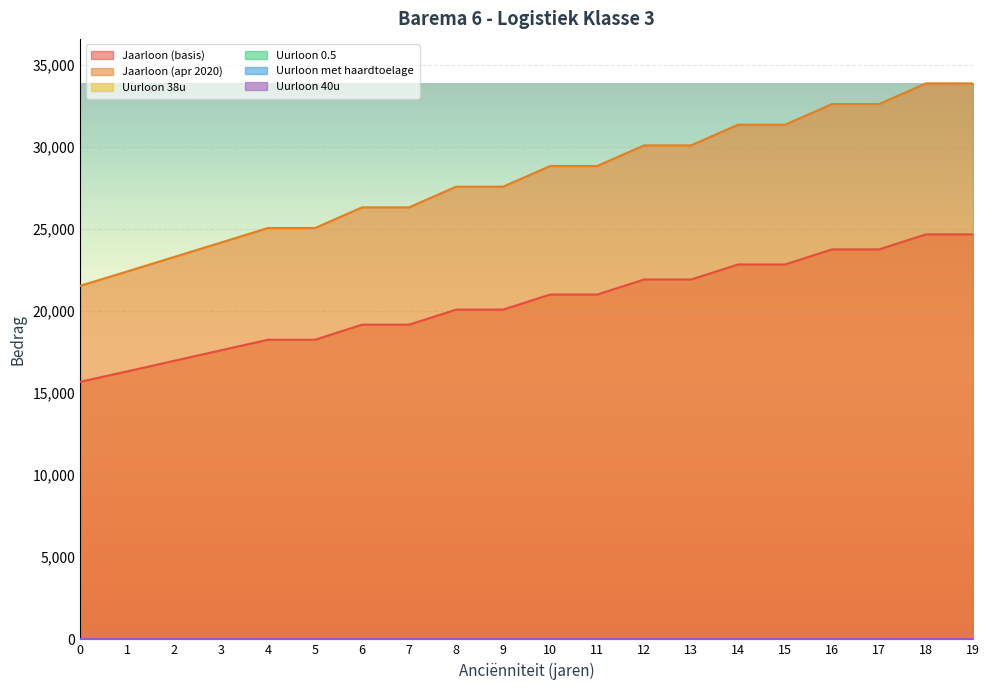

How many lines are shown in the chart?

6